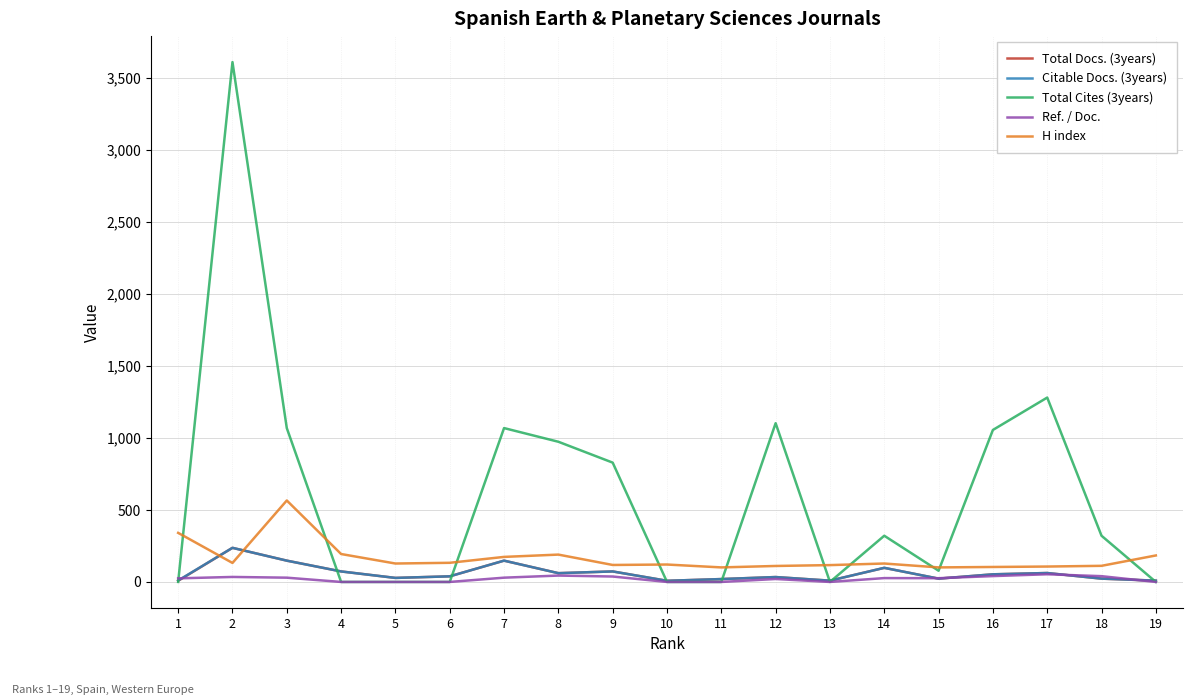

Which series has the largest total across all categories?

Total Cites (3years)